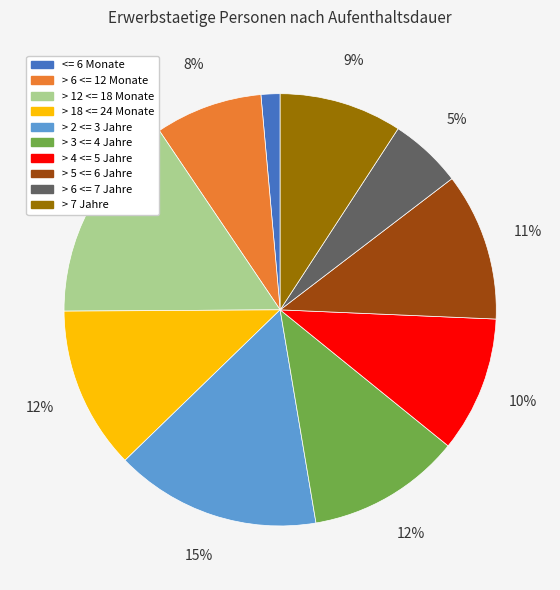

How many segments does this pie chart have?

10